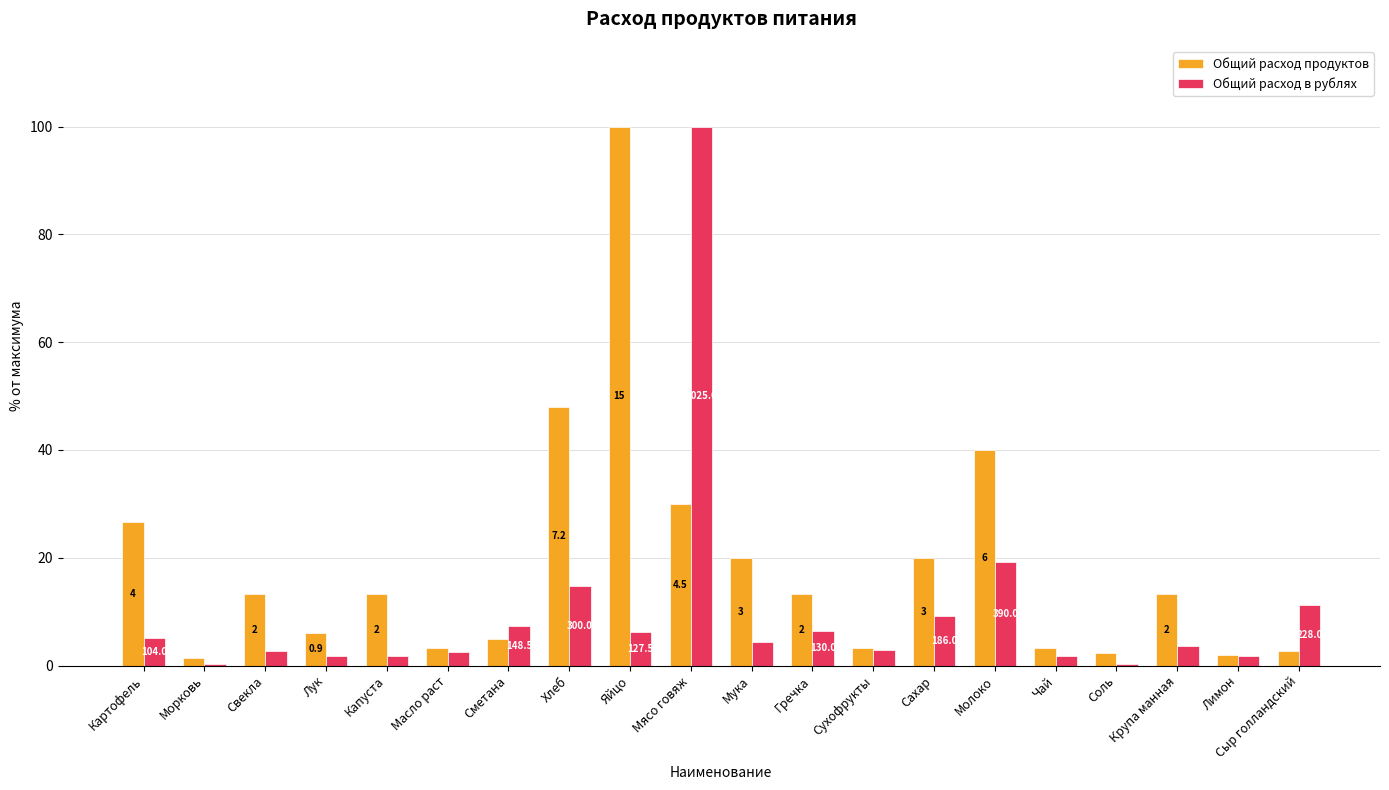

At how many categories does at least one series exceed 92?

2